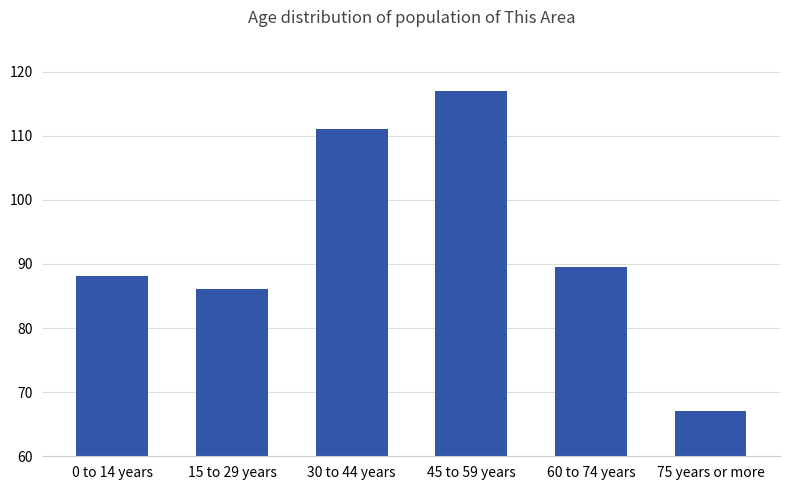

What is the label of the 6th bar from the left?

75 years or more